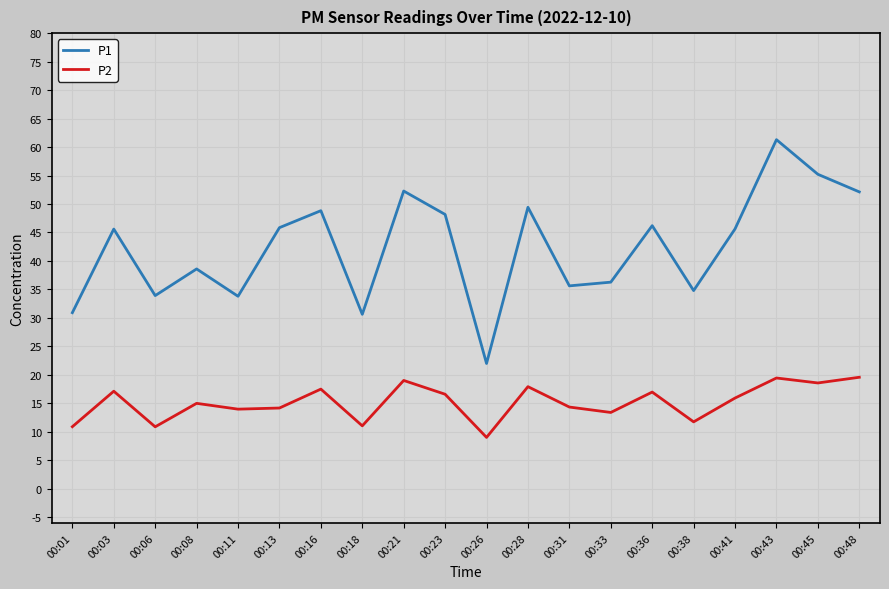

Which series changed the most between 00:13 and 00:21?

P1